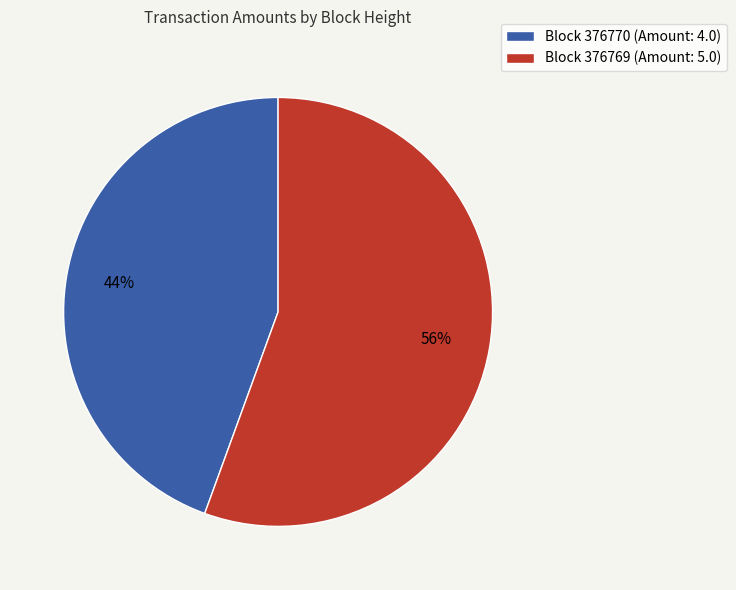

What percentage is the Block 376770 (Amount: 4.0) slice, to the nearest percent?

44%